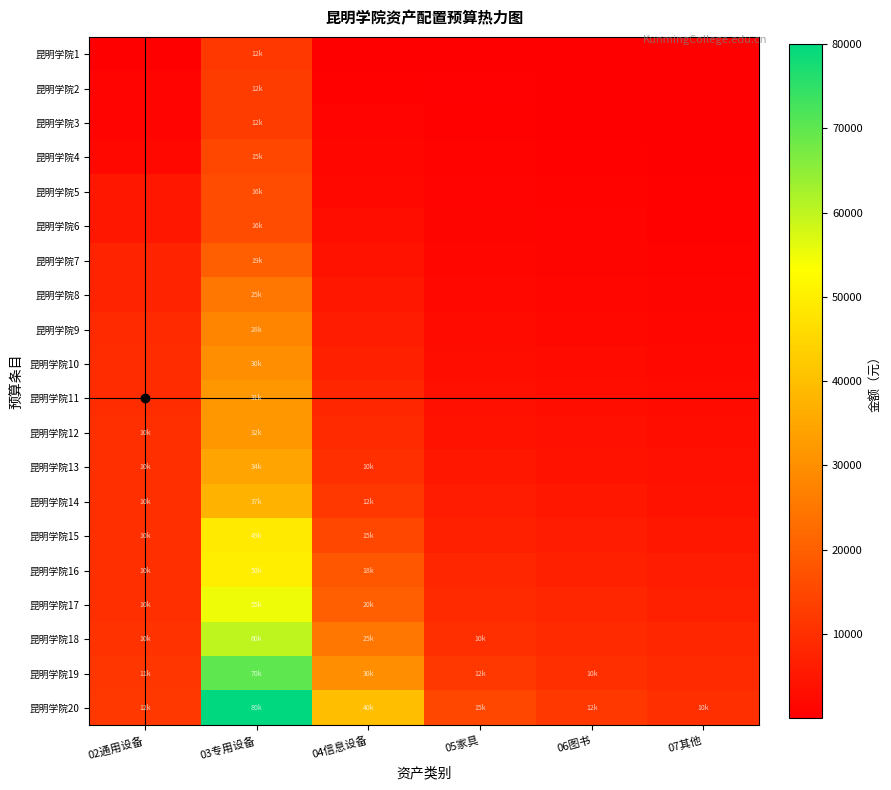

Reading right to left, list all the values displayed in this chart.

昆明学院1: 07其他=50	06图书=100	05家具=200	04信息设备=5	03专用设备=12000	02通用设备=5
昆明学院2: 07其他=100	06图书=200	05家具=400	04信息设备=500	03专用设备=12700	02通用设备=1000
昆明学院3: 07其他=200	06图书=300	05家具=600	04信息设备=1000	03专用设备=12800	02通用设备=1000
昆明学院4: 07其他=300	06图书=500	05家具=800	04信息设备=1500	03专用设备=15000	02通用设备=2000
昆明学院5: 07其他=500	06图书=800	05家具=1000	04信息设备=2000	03专用设备=16000	02通用设备=5000
昆明学院6: 07其他=700	06图书=1000	05家具=1200	04信息设备=3000	03专用设备=16000	02通用设备=5000
昆明学院7: 07其他=900	06图书=1200	05家具=1500	04信息设备=4000	03专用设备=19950	02通用设备=7500
昆明学院8: 07其他=1100	06图书=1500	05家具=2000	04信息设备=5000	03专用设备=25000	02通用设备=7500
昆明学院9: 07其他=1500	06图书=2000	05家具=2500	04信息设备=6000	03专用设备=28000	02通用设备=9000
昆明学院10: 07其他=2000	06图书=2500	05家具=3000	04信息设备=7000	03专用设备=30000	02通用设备=9500
昆明学院11: 07其他=2500	06图书=3000	05家具=3500	04信息设备=8000	03专用设备=31800	02通用设备=9500
昆明学院12: 07其他=3000	06图书=3500	05家具=4000	04信息设备=9000	03专用设备=32000	02通用设备=10000
昆明学院13: 07其他=3500	06图书=4000	05家具=5000	04信息设备=10000	03专用设备=34400	02通用设备=10000
昆明学院14: 07其他=4000	06图书=5000	05家具=6000	04信息设备=12000	03专用设备=37440	02通用设备=10000
昆明学院15: 07其他=5000	06图书=6000	05家具=7000	04信息设备=15000	03专用设备=49000	02通用设备=10000
昆明学院16: 07其他=6000	06图书=7000	05家具=8000	04信息设备=18000	03专用设备=50000	02通用设备=10000
昆明学院17: 07其他=7000	06图书=8000	05家具=9000	04信息设备=20000	03专用设备=55000	02通用设备=10000
昆明学院18: 07其他=8000	06图书=9000	05家具=10000	04信息设备=25000	03专用设备=60000	02通用设备=10500
昆明学院19: 07其他=9000	06图书=10000	05家具=12000	04信息设备=30000	03专用设备=70000	02通用设备=11500
昆明学院20: 07其他=10000	06图书=12000	05家具=15000	04信息设备=40000	03专用设备=80000	02通用设备=12000